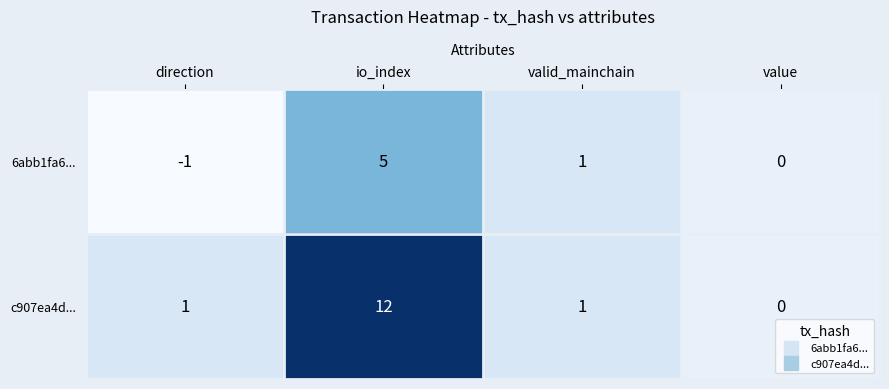

What is the sum of the 6abb1fa6... values at valid_mainchain and io_index?

6